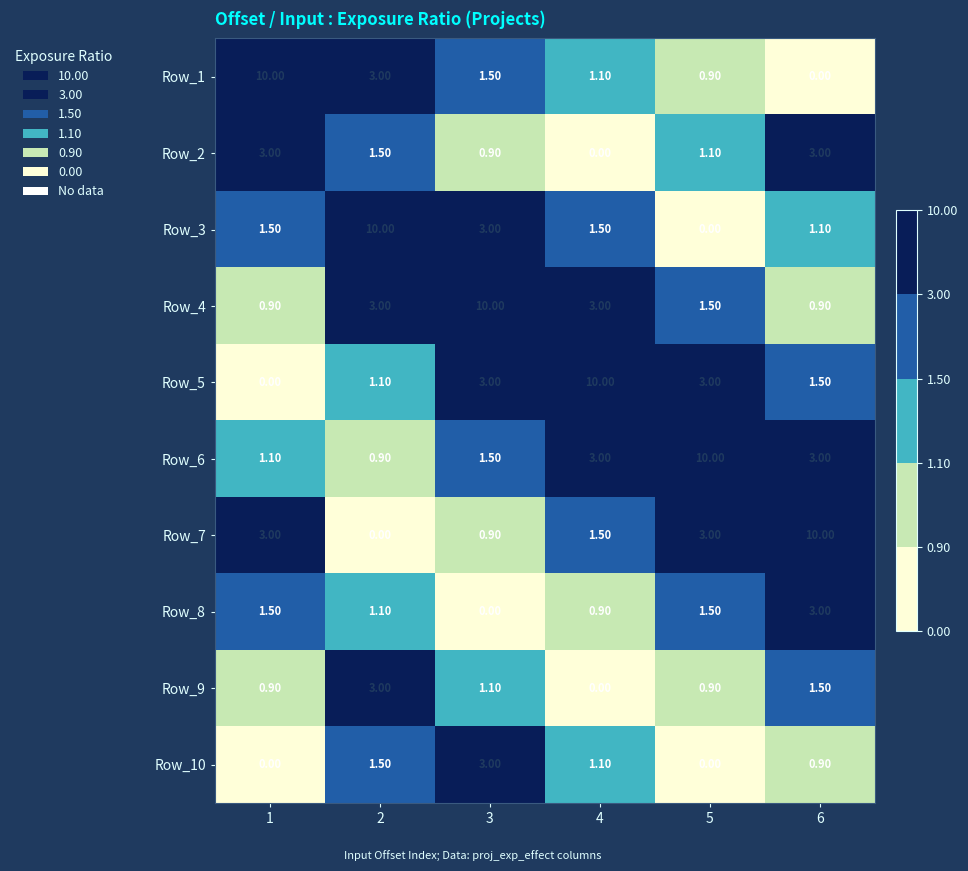

What is the sum of the Row_5 values at 1 and 6?

1.5